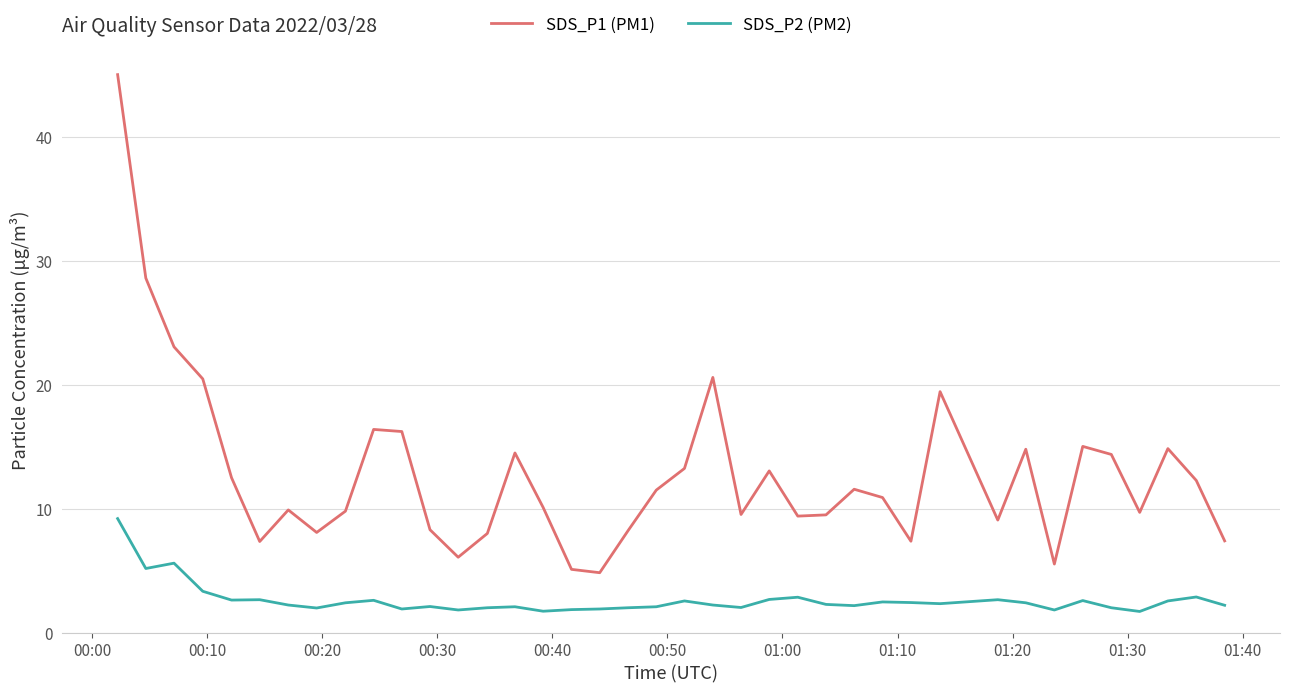

What is the maximum value for SDS_P2 (PM2)?

9.2